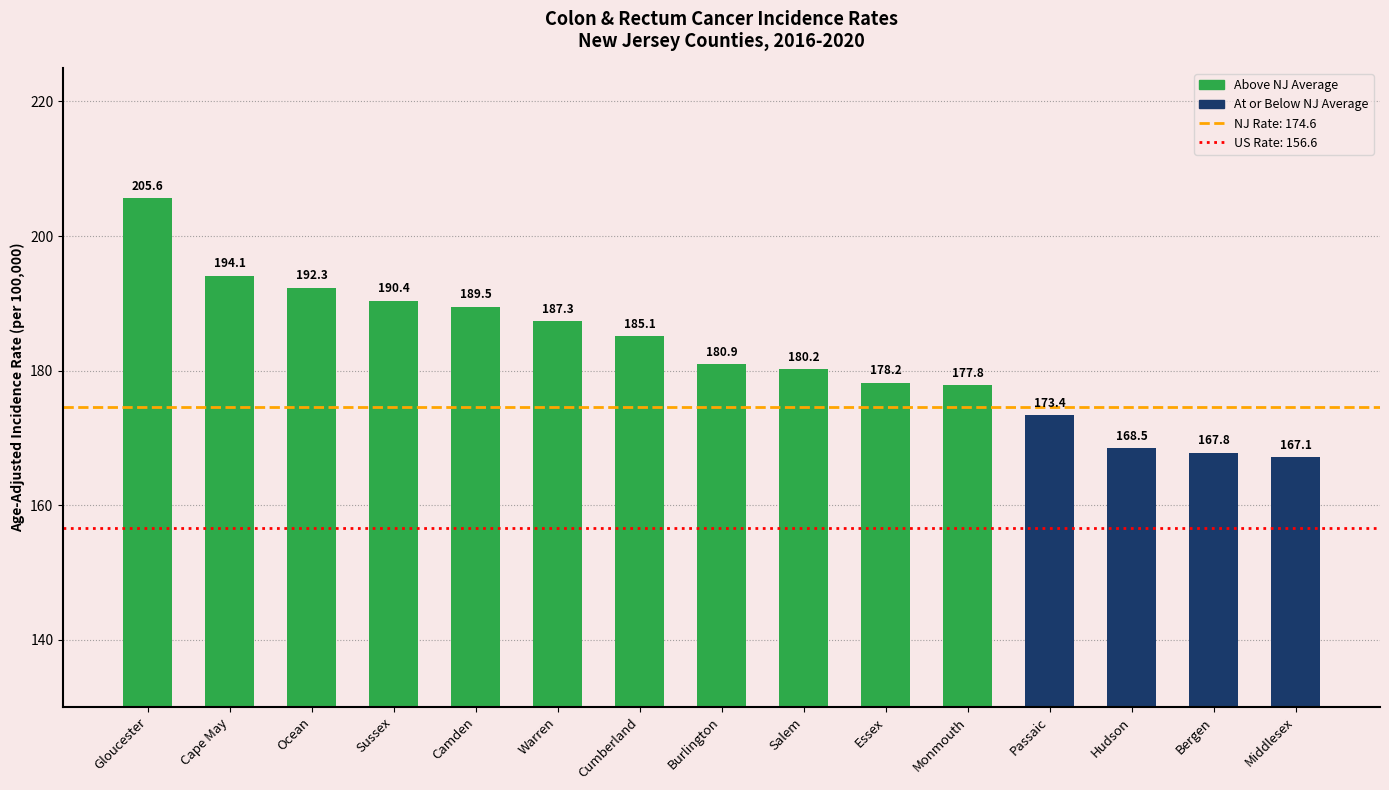

What is the minimum value shown in the chart?

167.1